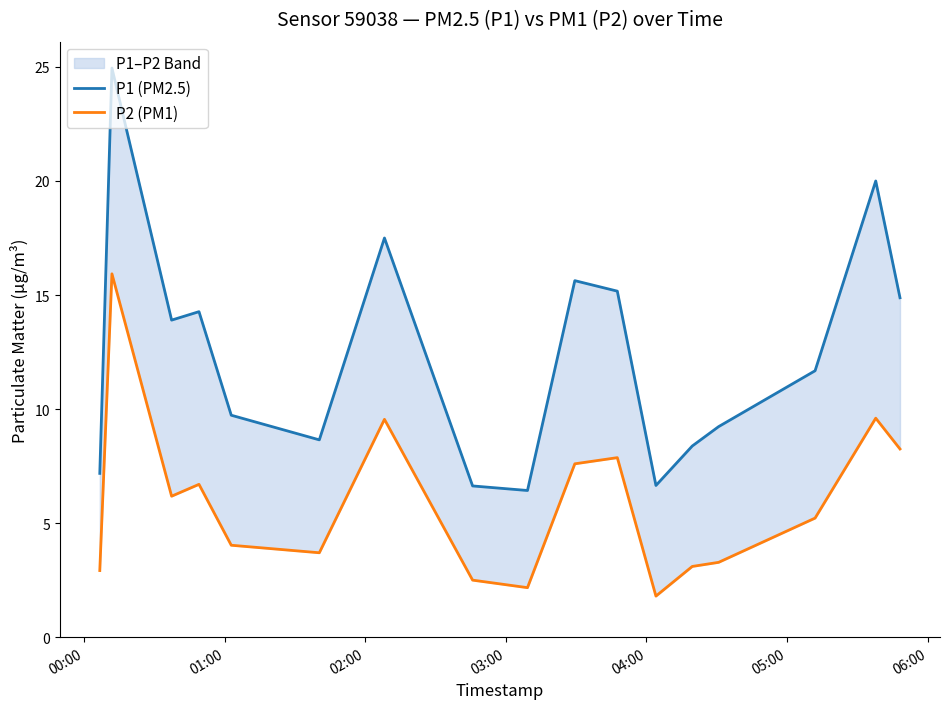

What is the value of the P2 (PM1) point at the 10th from the left?

7.6